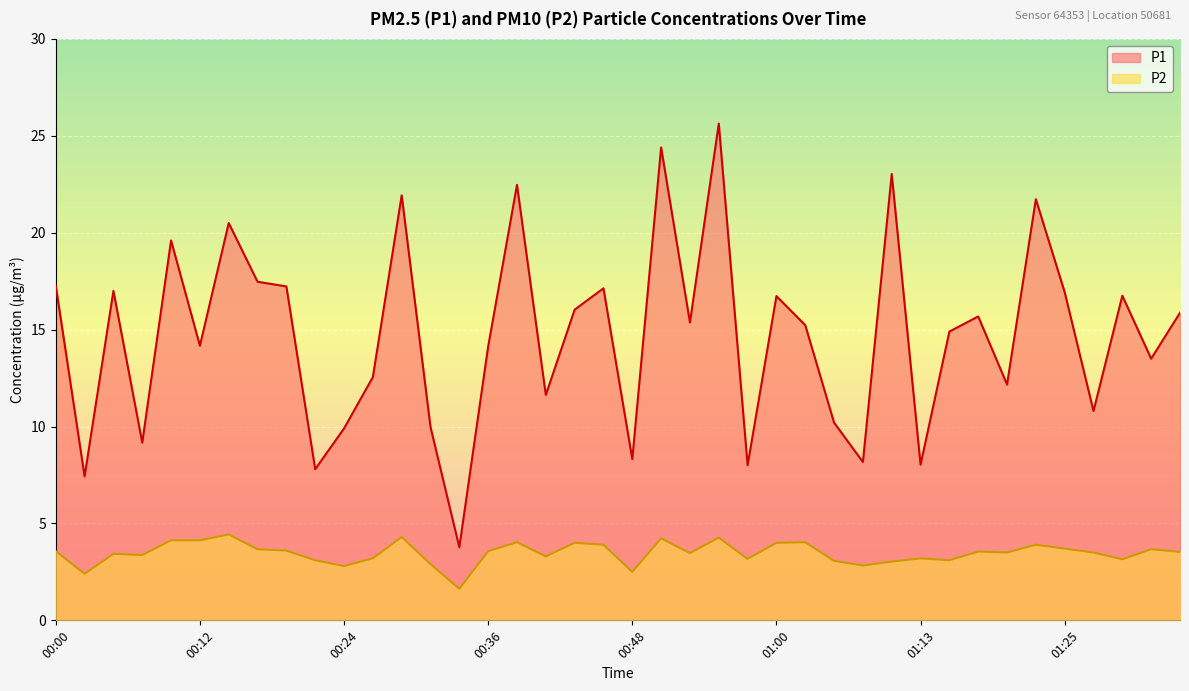

Reading right to left, list all the values displayed in this chart.

P1: 15.9	13.5	16.8	10.8	16.9	21.7	12.2	15.7	14.9	8.0	23.0	8.2	10.2	15.2	16.7	8.0	25.6	15.4	24.4	8.3	17.1	16.0	11.6	22.5	14.1	3.8	10.0	21.9	12.6	9.9	7.8	17.2	17.5	20.5	14.2	19.6	9.2	17.0	7.4	17.3
P2: 3.5	3.7	3.1	3.5	3.7	3.9	3.5	3.5	3.1	3.2	3.0	2.8	3.1	4.0	4.0	3.2	4.3	3.5	4.2	2.5	3.9	4.0	3.3	4.0	3.6	1.6	2.9	4.3	3.2	2.8	3.1	3.6	3.7	4.4	4.1	4.1	3.4	3.4	2.4	3.6